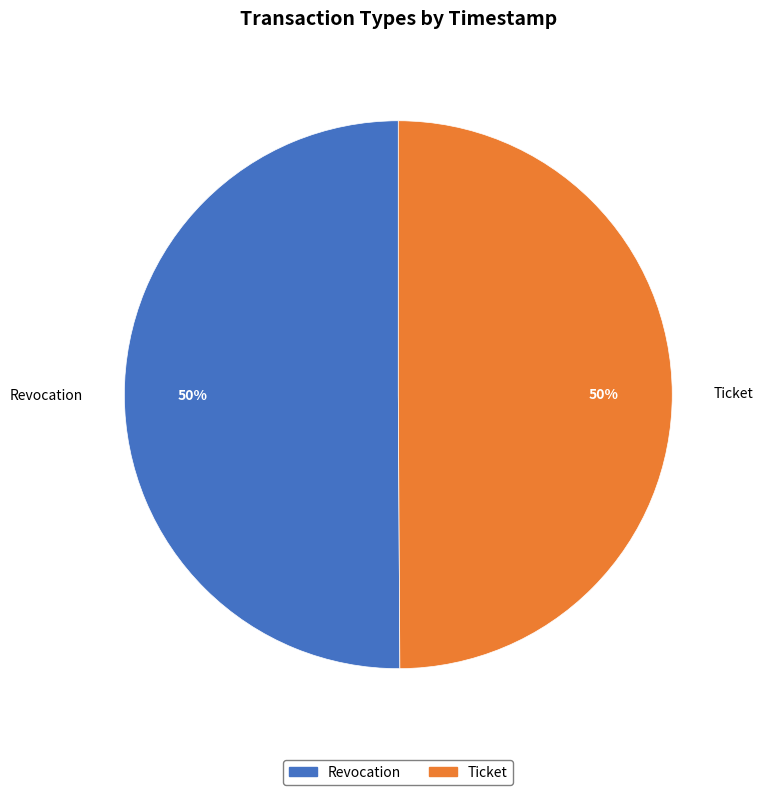

Is it true that Ticket is 64% of the pie?

False